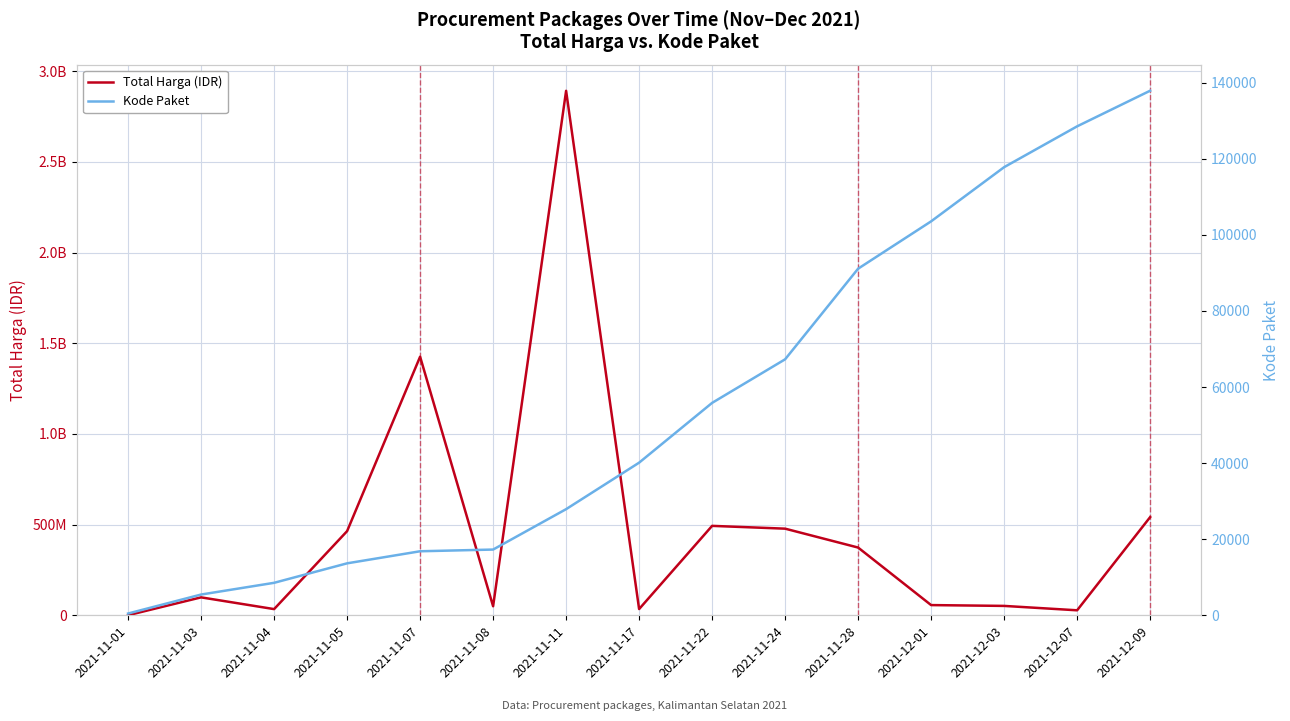

True or false: Kode Paket has more than 1 points higher than both neighbors.

False